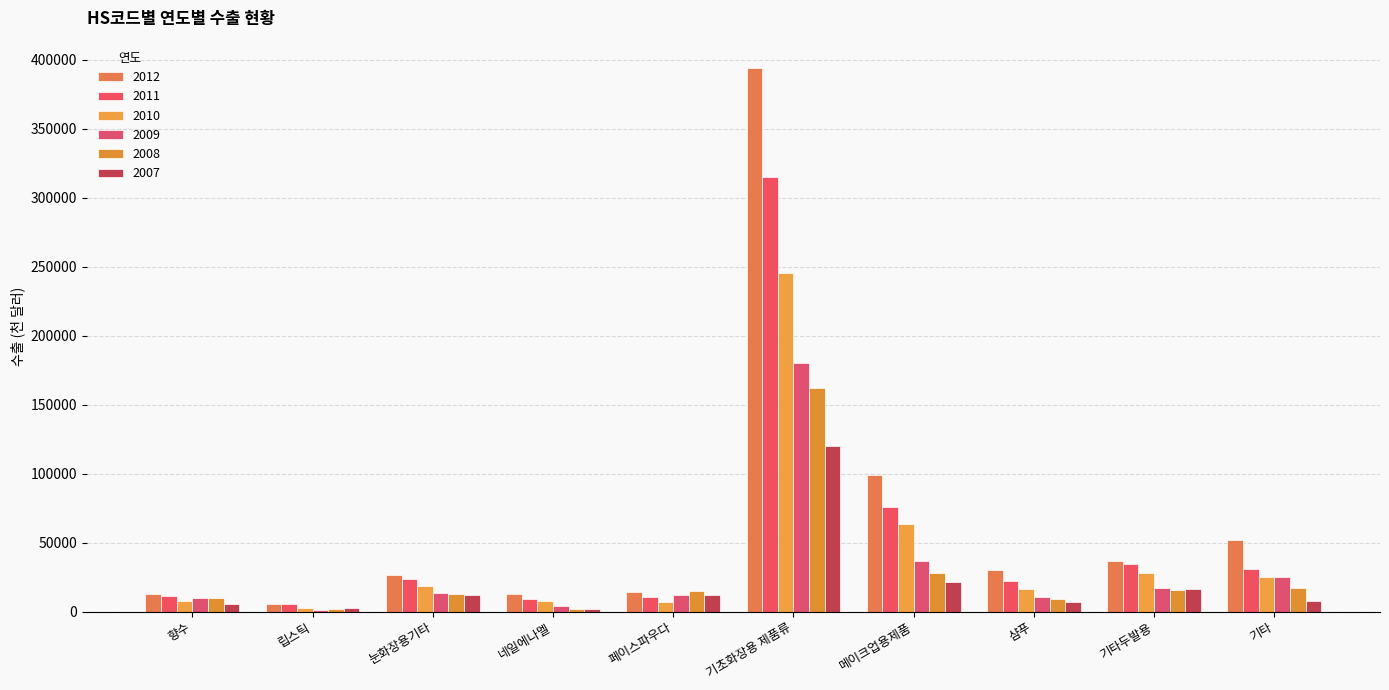

What is the label of the 9th bar from the right?

립스틱